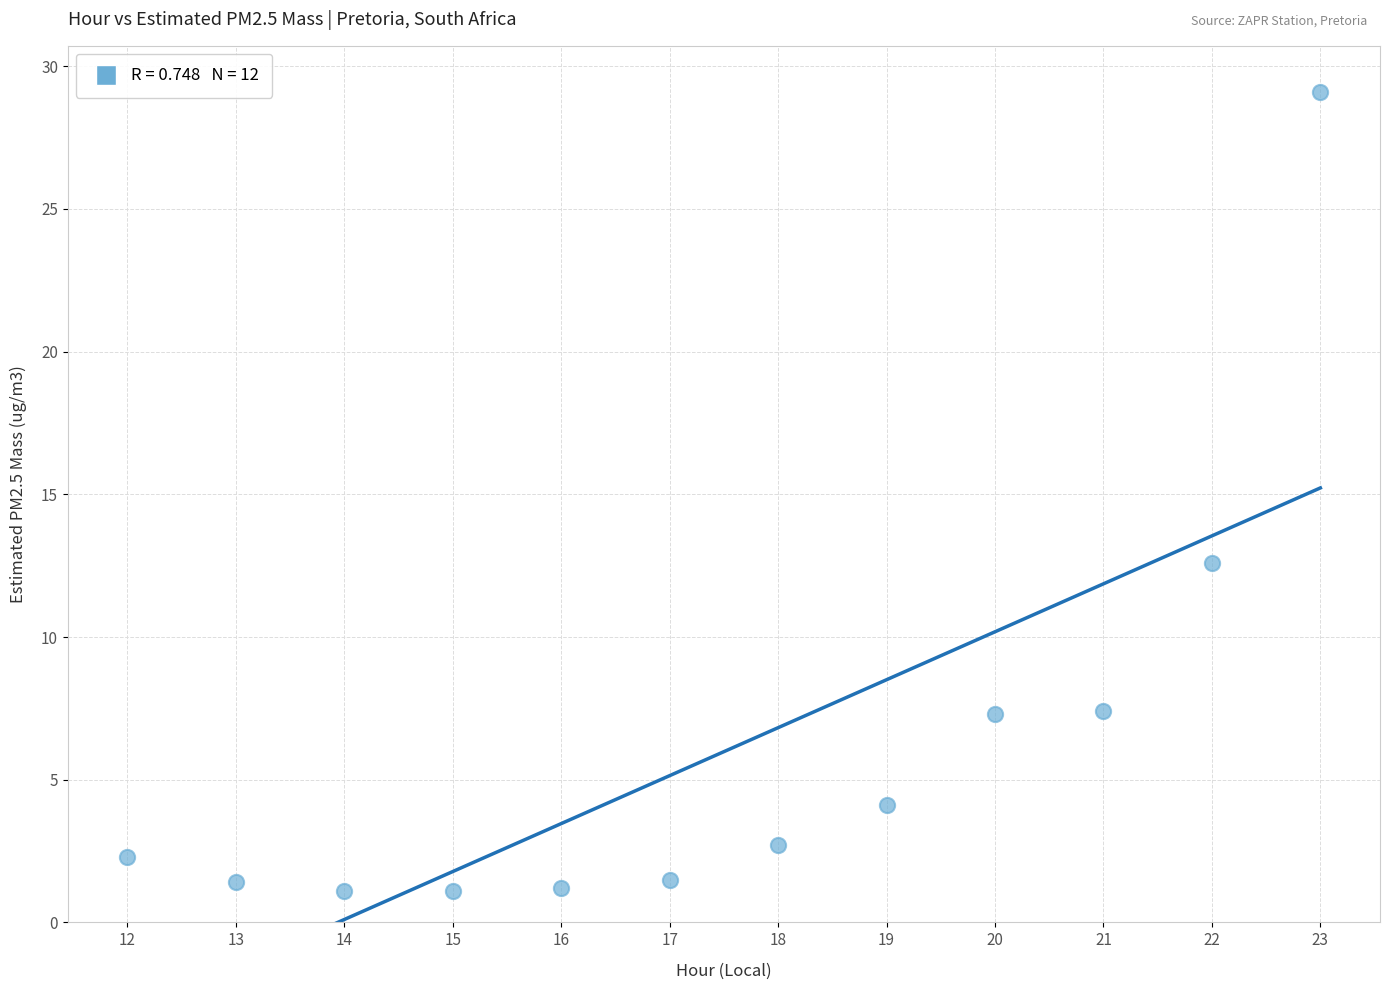

What Y value in the scatter plot is closest to 15?

12.6